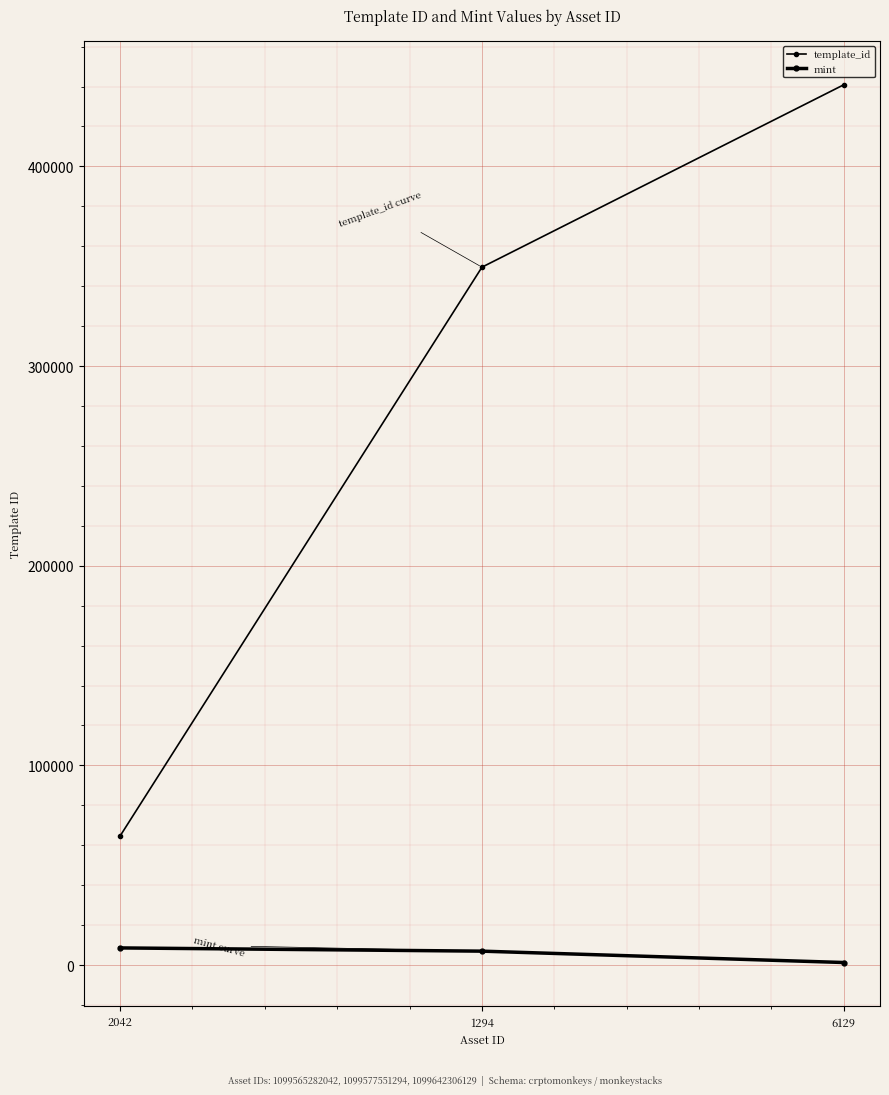

Reading left to right, extract all data points from this chart.

template_id: 2042=64660	1294=349523	6129=440886
mint: 2042=8582	1294=6963	6129=1269